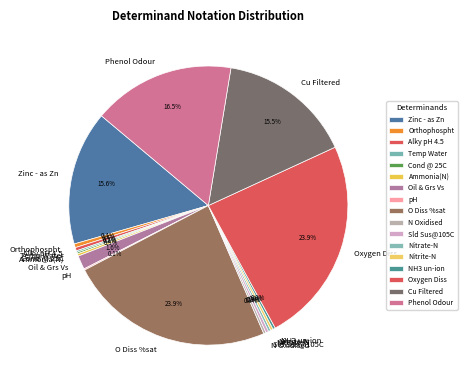

Does Phenol Odour represent more than half of the total?

No